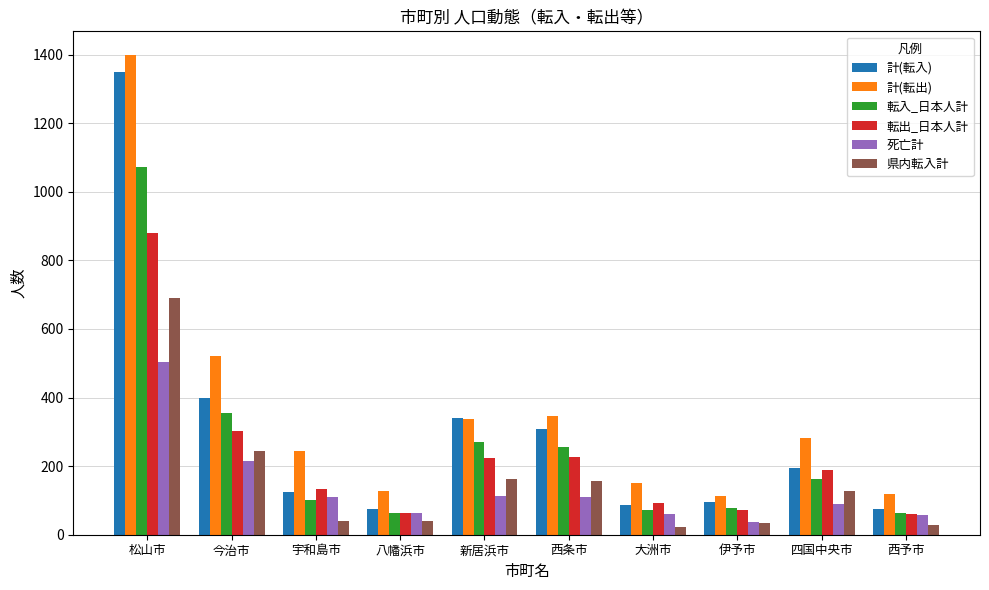

How many groups of bars are there?

10